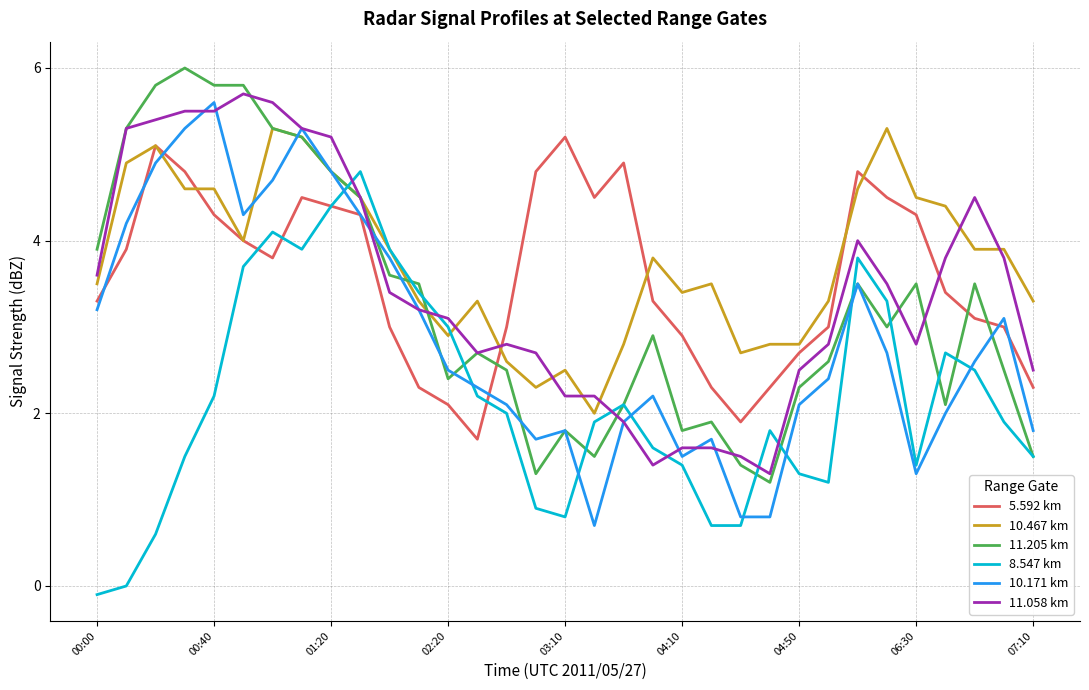

What is the average value of the 10.171 km series?

2.9